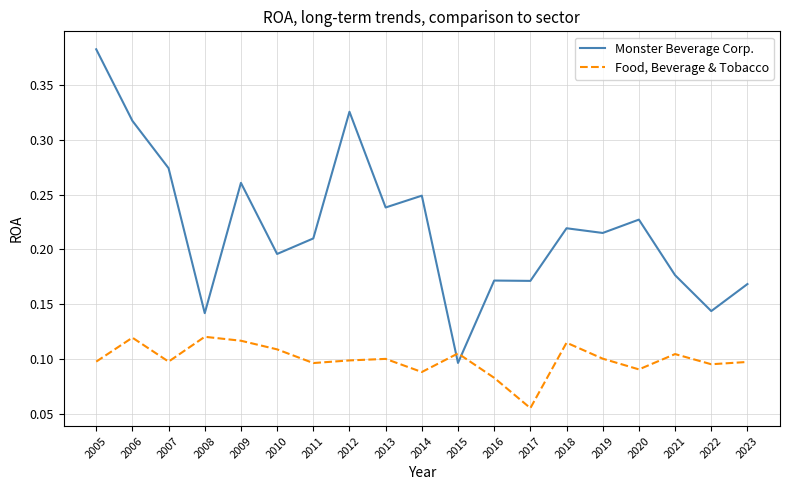

Where do Monster Beverage Corp. and Food, Beverage & Tobacco first cross each other?

2014 and 2015